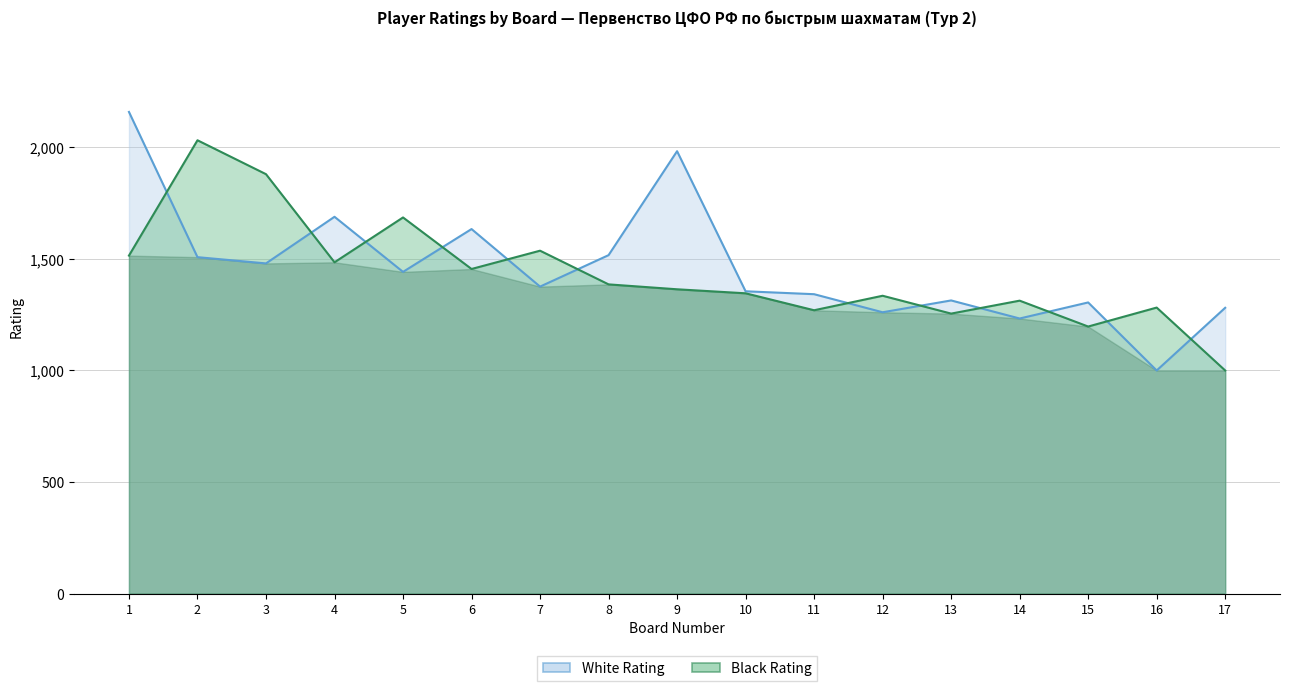

What is the maximum value shown in the chart?

2159